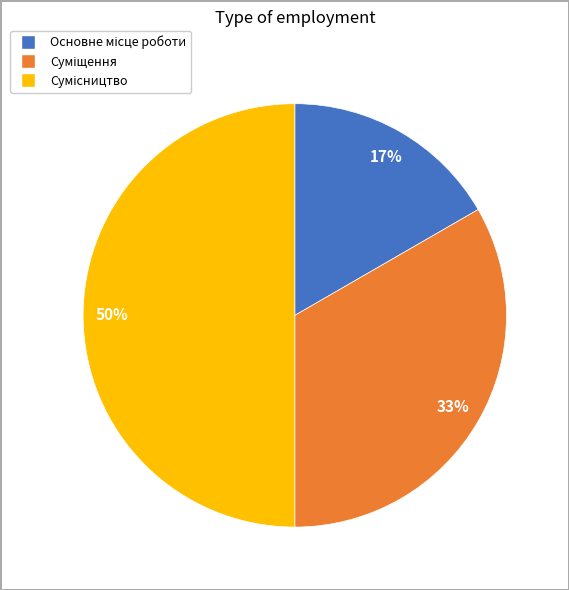

To the nearest percent, what is the average slice percentage?

33%